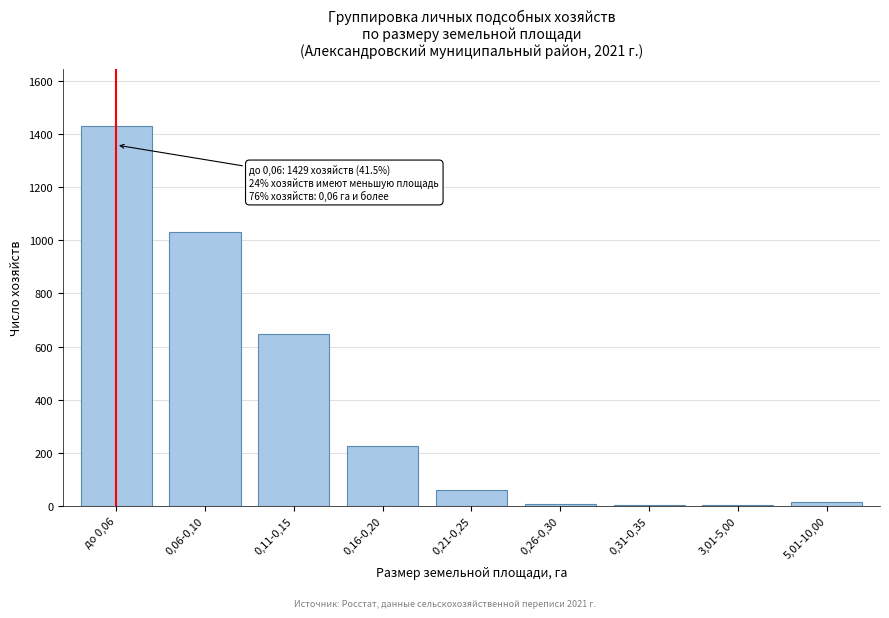

Is it true that the value at 0,11-0,15 is 357?

False